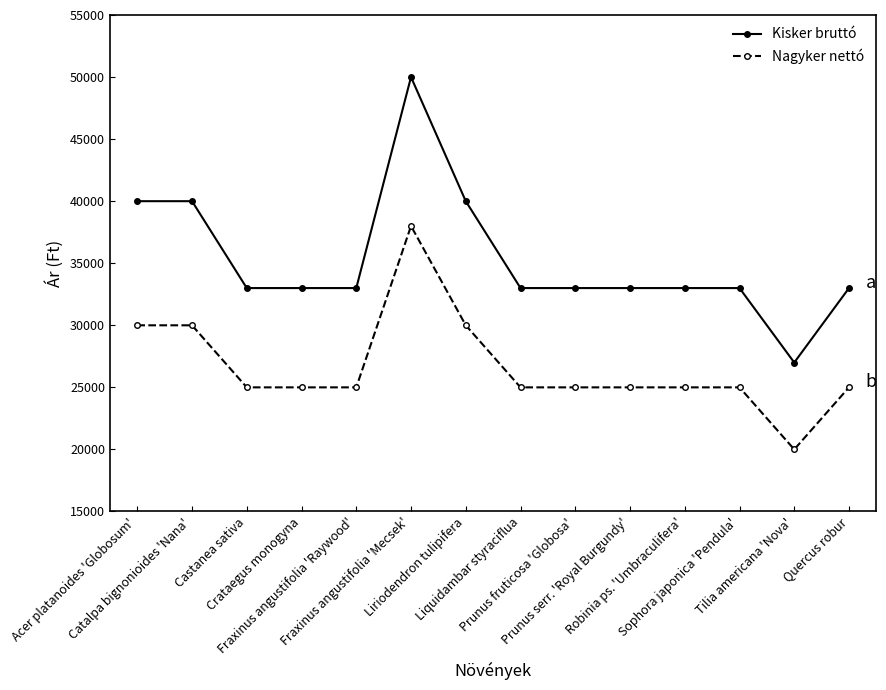

True or false: Nagyker nettó and Kisker bruttó cross at least once.

False